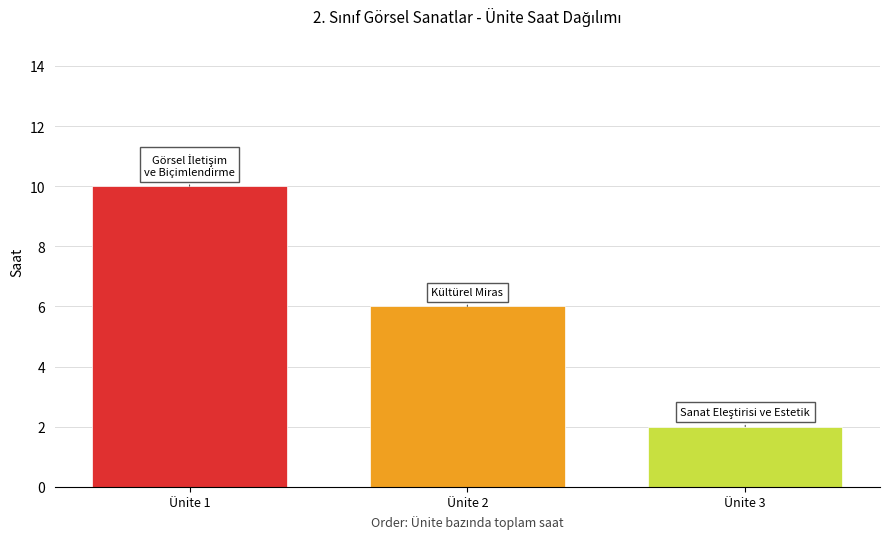

Rank the categories by value from lowest to highest.

Ünite 3, Ünite 2, Ünite 1